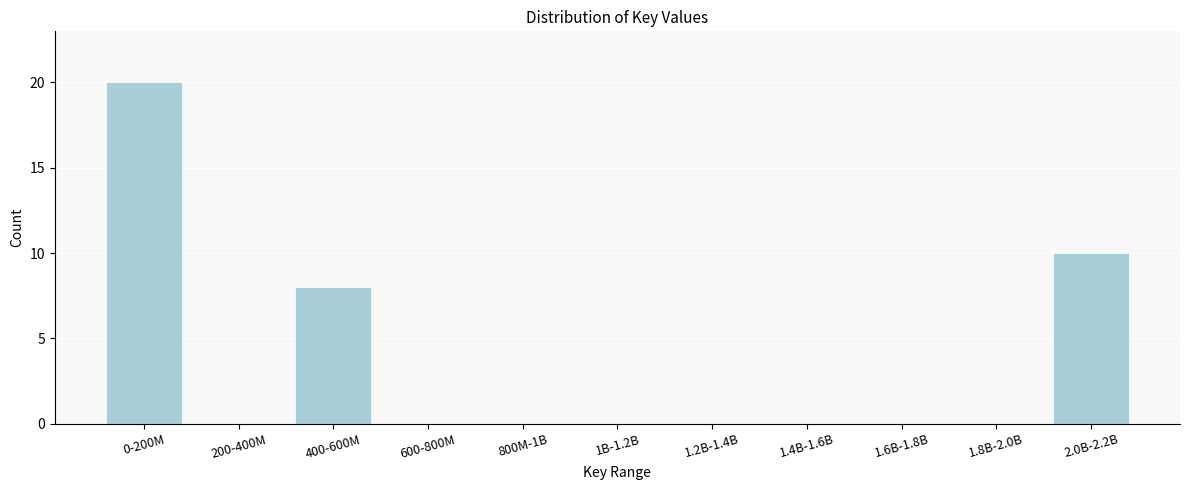

Reading right to left, list all the values displayed in this chart.

2.0B-2.2B=10	1.8B-2.0B=0	1.6B-1.8B=0	1.4B-1.6B=0	1.2B-1.4B=0	1B-1.2B=0	800M-1B=0	600-800M=0	400-600M=8	200-400M=0	0-200M=20